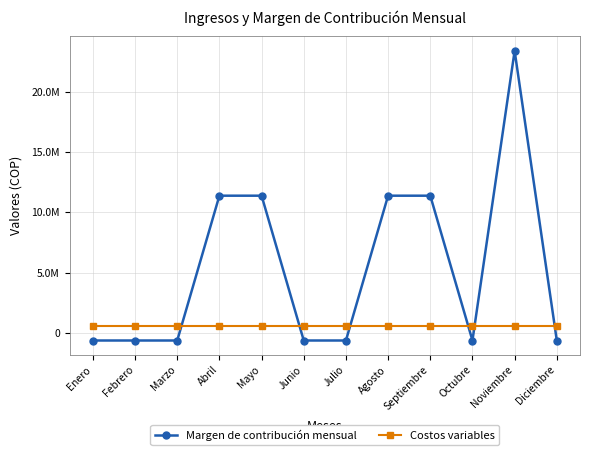

True or false: Costos variables has a value of 286946 at Agosto.

False